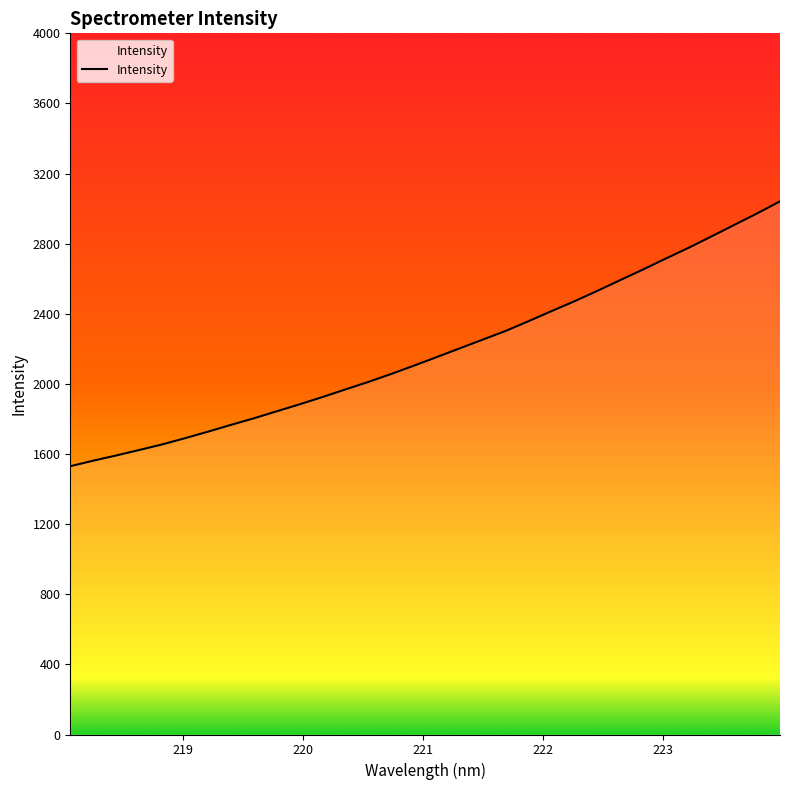

The value at 221.3083 is 2202.8. True or false?

True